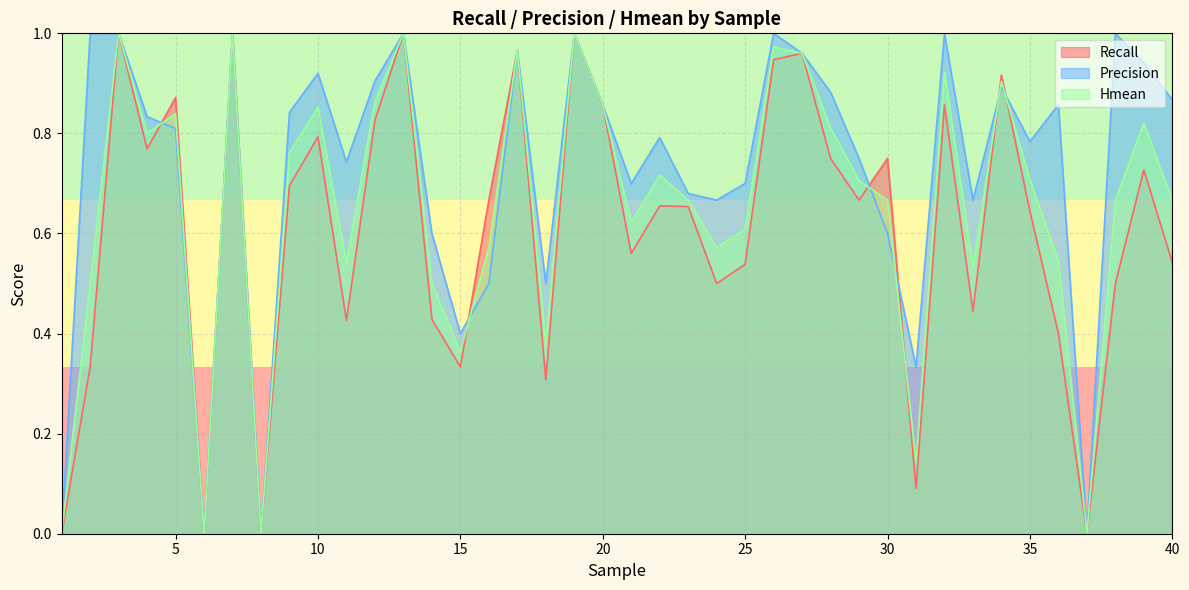

What is the value of the Hmean point at the 11th from the left?

0.5